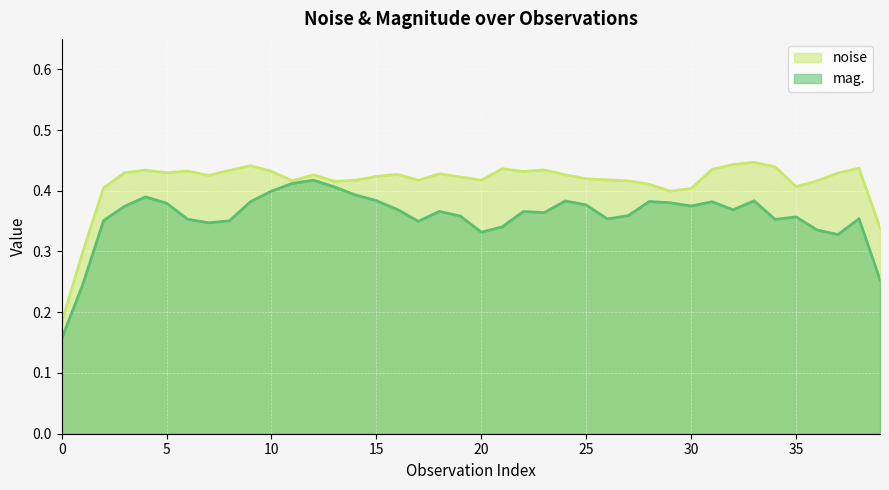

The mag. series shows 0.5 at 30. True or false?

False